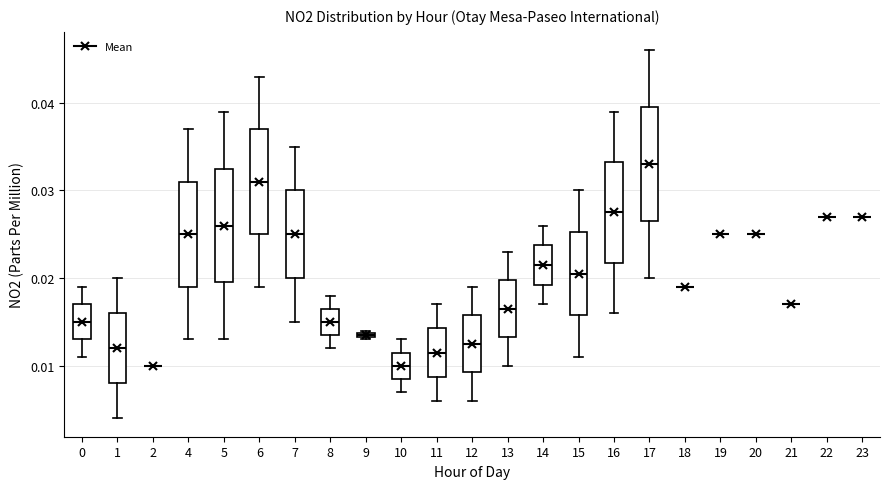

Where is the upper edge of the box at x = 8 on the y-axis? The values are not printed on the chart, so give them approximately, as read against the axis.

0.017